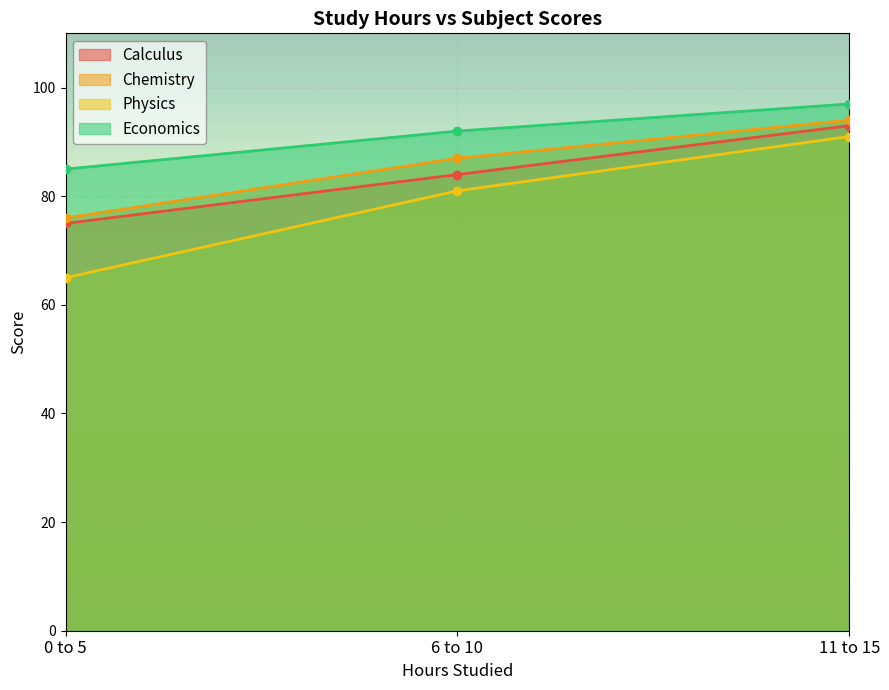

How many lines are shown in the chart?

4